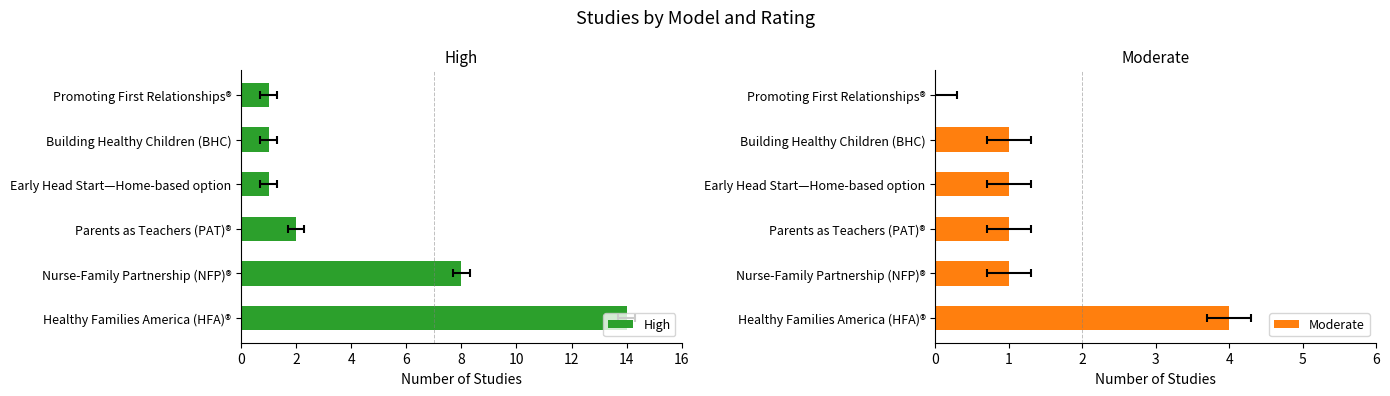

What is the greatest value displayed?

14